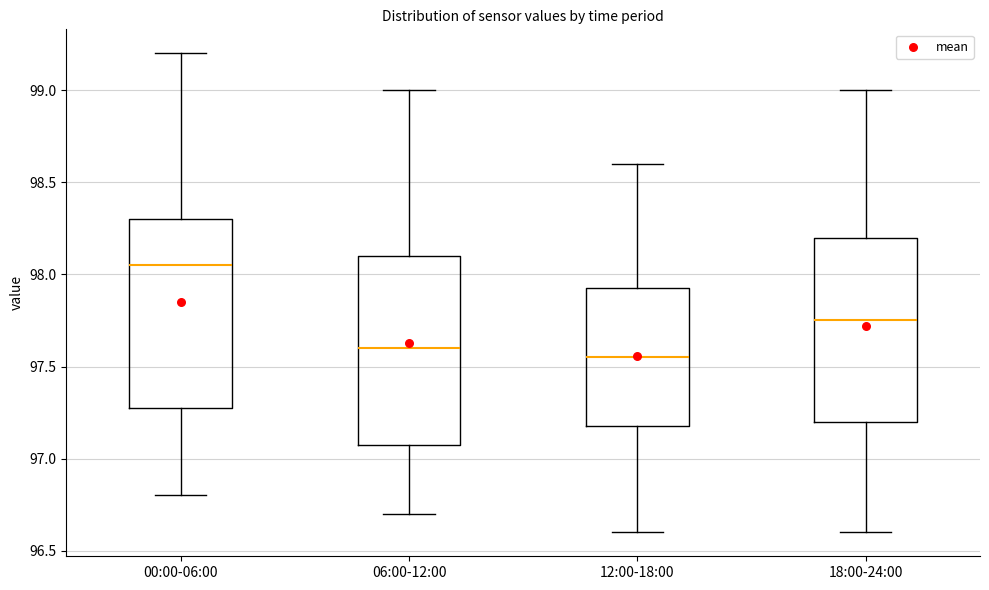

Reading left to right, transcribe this box plot: for each box, give where its median line is, the range the box spans, and where its two whiskers end, as read against the y-axis. The values are not printed on the chart, so give them approximately, as read against the axis.

00:00-06:00: median 98.05, box 97.30 to 98.30, whiskers 96.80 to 99.20
06:00-12:00: median 97.60, box 97.10 to 98.10, whiskers 96.70 to 99.00
12:00-18:00: median 97.55, box 97.20 to 97.95, whiskers 96.60 to 98.60
18:00-24:00: median 97.75, box 97.20 to 98.20, whiskers 96.60 to 99.00